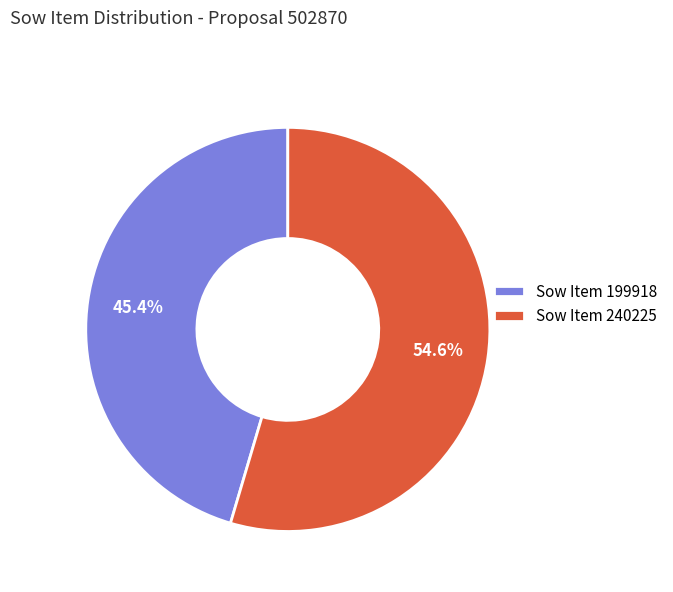

Do Sow Item 199918 and Sow Item 240225 together represent more than half of the pie?

Yes